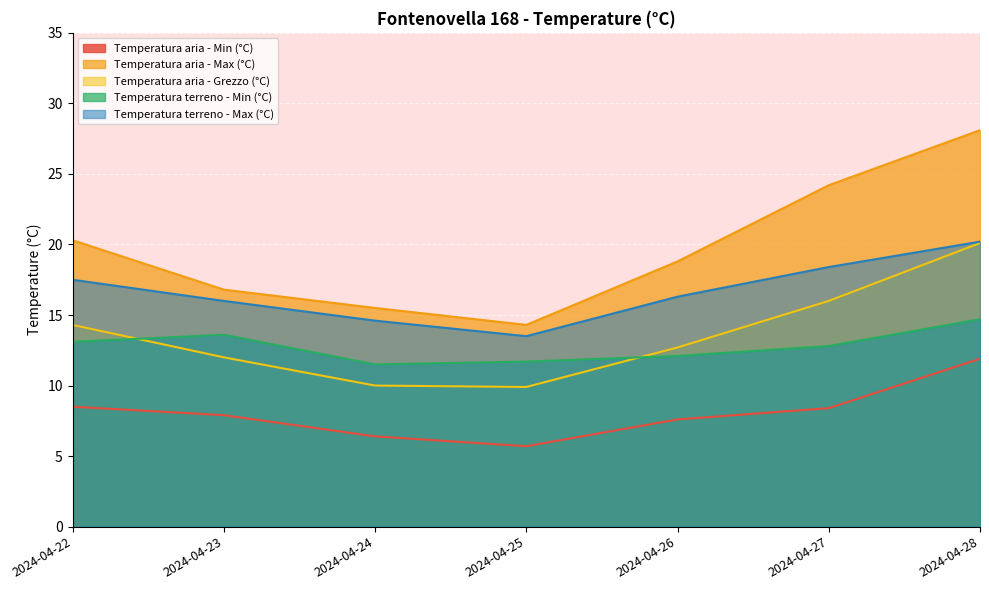

Reading left to right, what are all the values shown in this chart?

Temperatura aria - Min (°C): 2024-04-22=8.5	2024-04-23=7.9	2024-04-24=6.4	2024-04-25=5.7	2024-04-26=7.6	2024-04-27=8.4	2024-04-28=11.9
Temperatura aria - Max (°C): 2024-04-22=20.3	2024-04-23=16.8	2024-04-24=15.5	2024-04-25=14.3	2024-04-26=18.8	2024-04-27=24.2	2024-04-28=28.1
Temperatura aria - Grezzo (°C): 2024-04-22=14.3	2024-04-23=12.0	2024-04-24=10.0	2024-04-25=9.9	2024-04-26=12.7	2024-04-27=16.0	2024-04-28=20.1
Temperatura terreno - Min (°C): 2024-04-22=13.1	2024-04-23=13.6	2024-04-24=11.5	2024-04-25=11.7	2024-04-26=12.1	2024-04-27=12.8	2024-04-28=14.7
Temperatura terreno - Max (°C): 2024-04-22=17.5	2024-04-23=16.0	2024-04-24=14.6	2024-04-25=13.5	2024-04-26=16.3	2024-04-27=18.4	2024-04-28=20.2